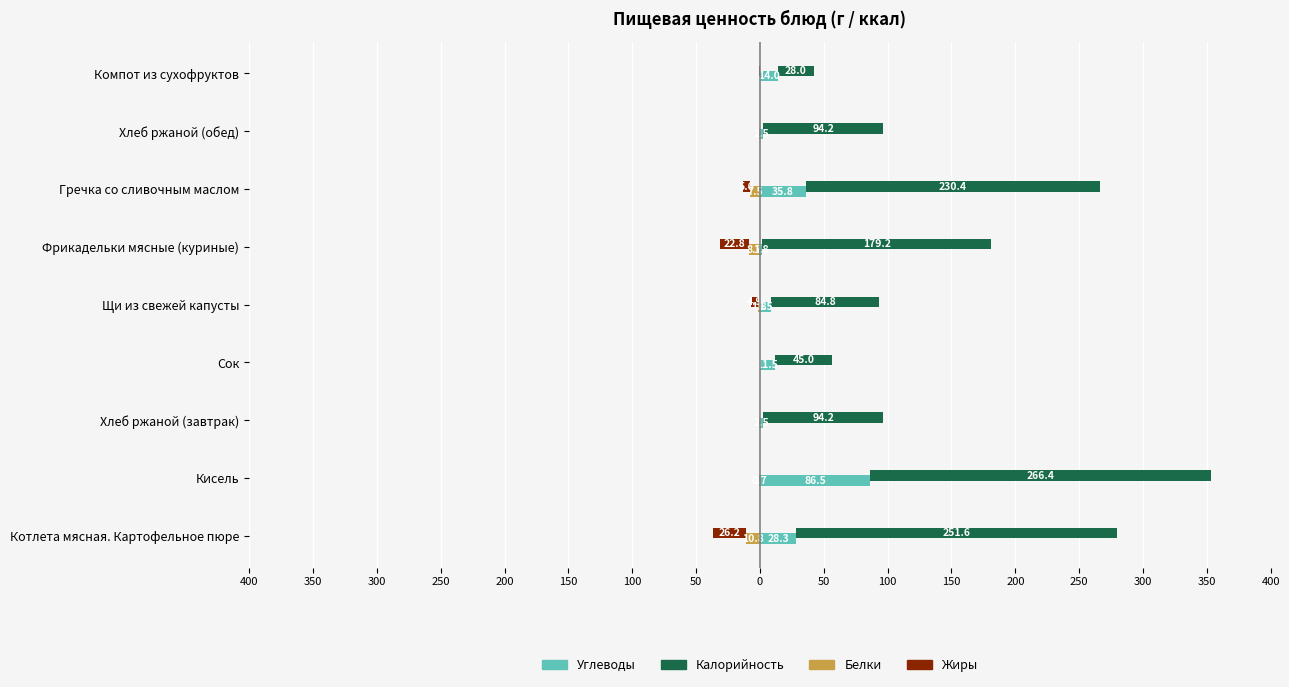

How many categories are shown in the chart?

9